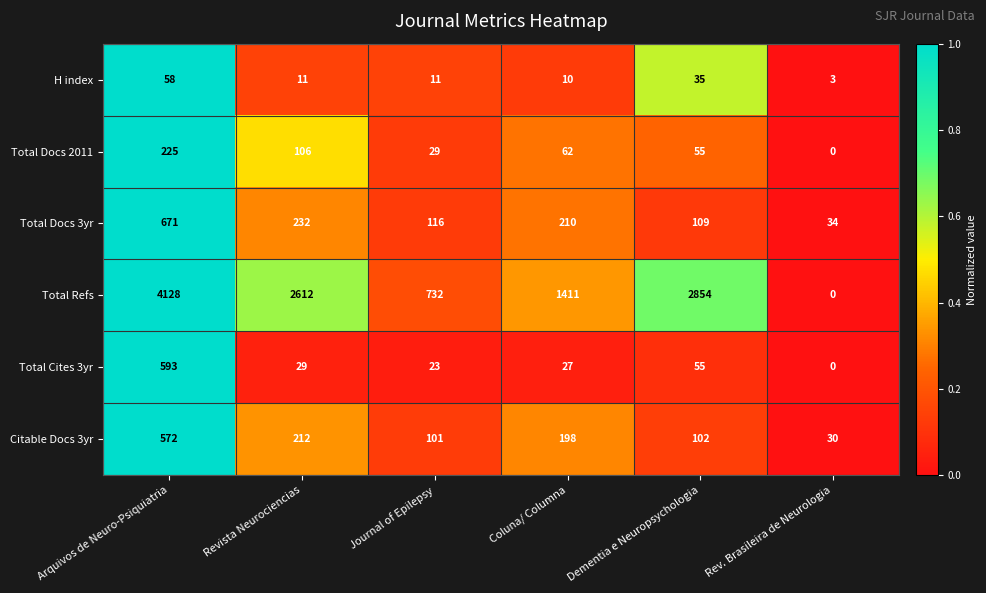

At how many categories does at least one series exceed 0?

6